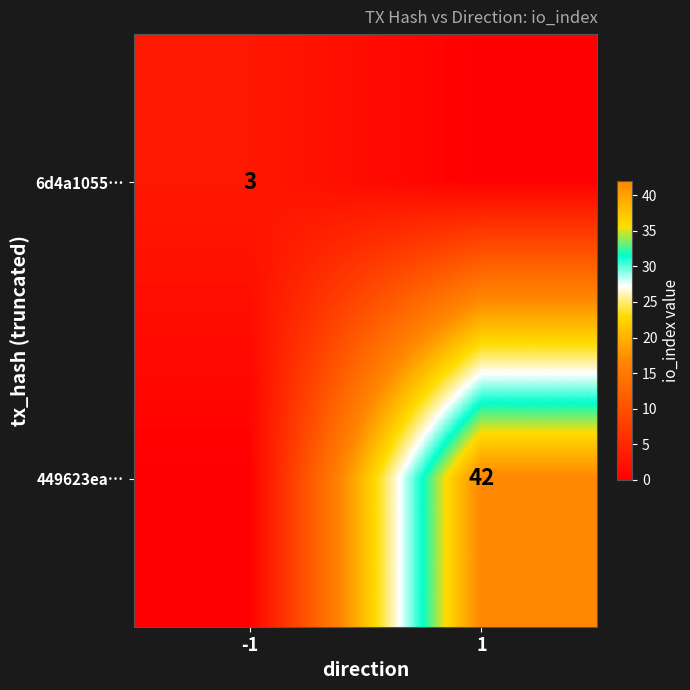

Is it true that 449623ea… equals 70 at 1?

False